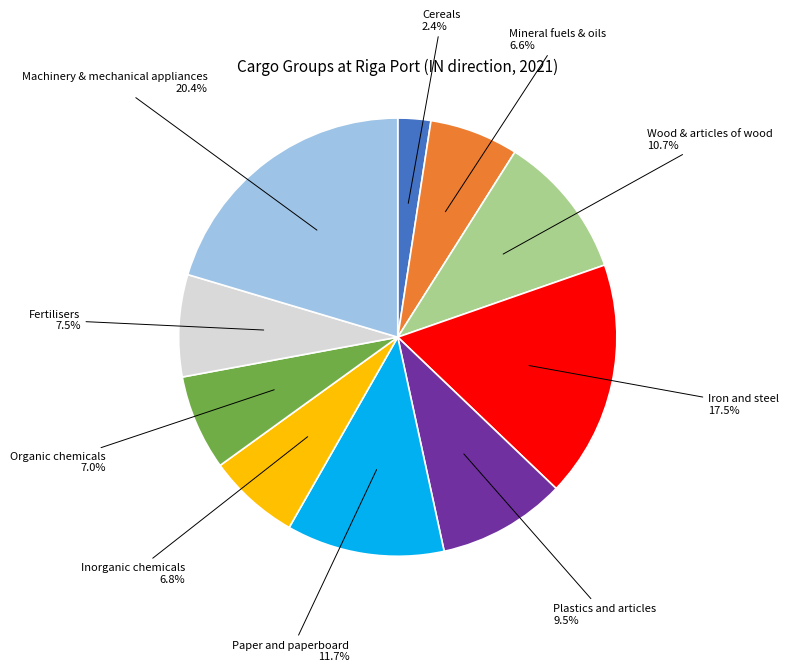

What percentage do Iron and steel and Machinery & mechanical appliances together represent?

37.9%